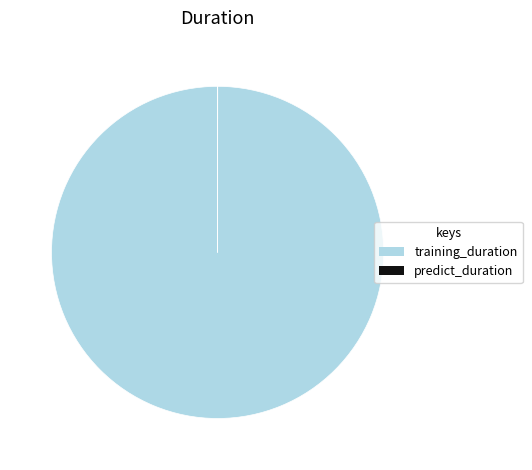

Is there any slice that represents more than half of the pie?

Yes